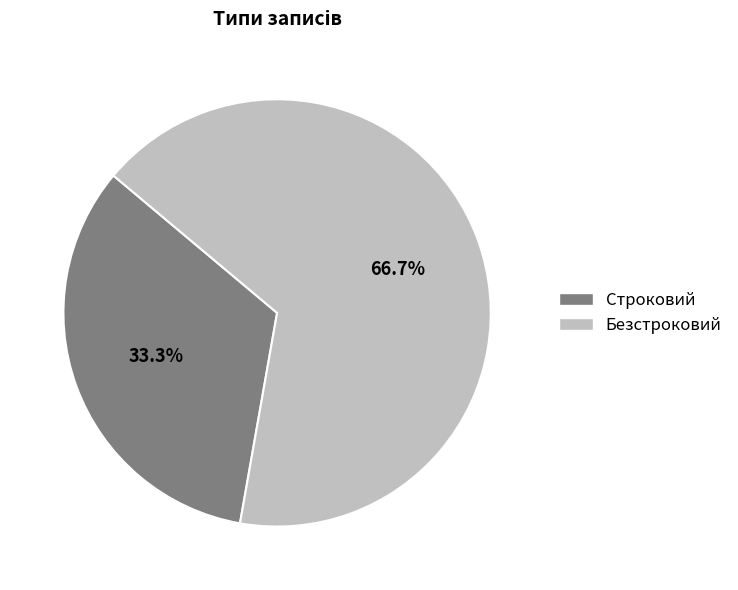

Is it true that Строковий is 26% of the pie?

False